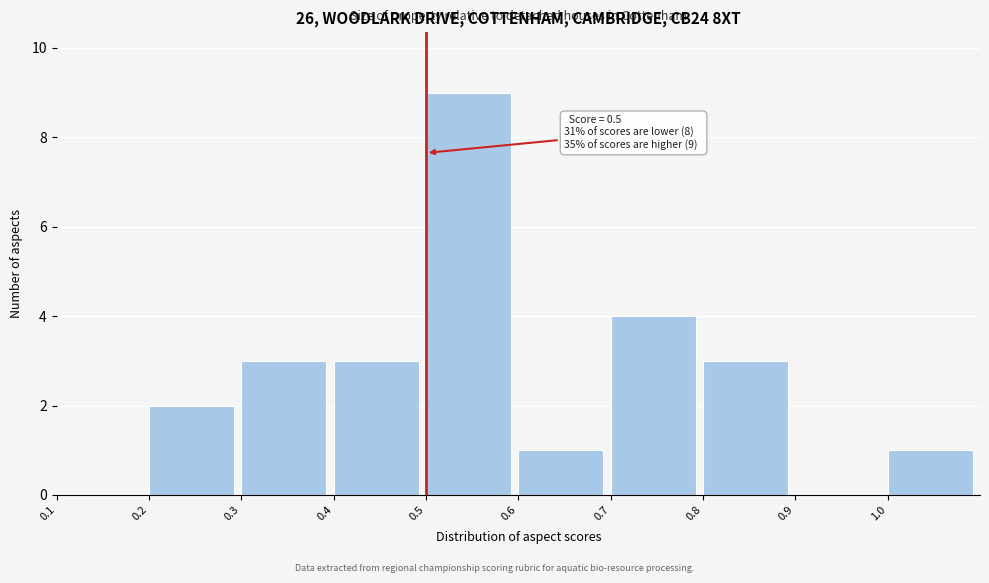

Over which range of the x-axis is the bar tallest?

0.5 to 0.6